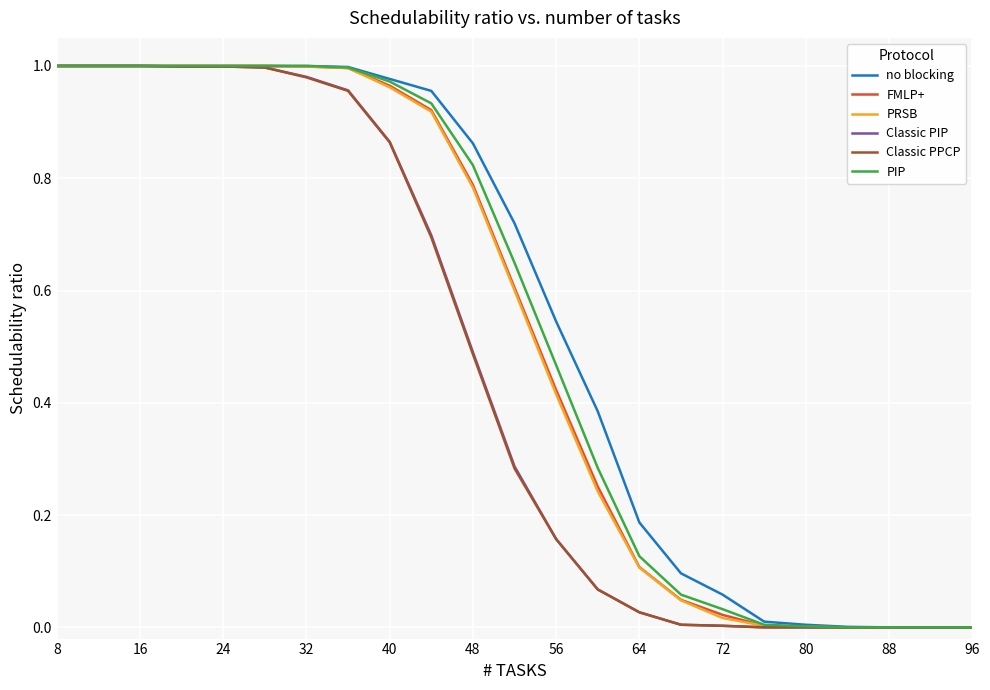

What are all the series names shown in the legend?

no blocking, FMLP+, PRSB, Classic PIP, Classic PPCP, PIP